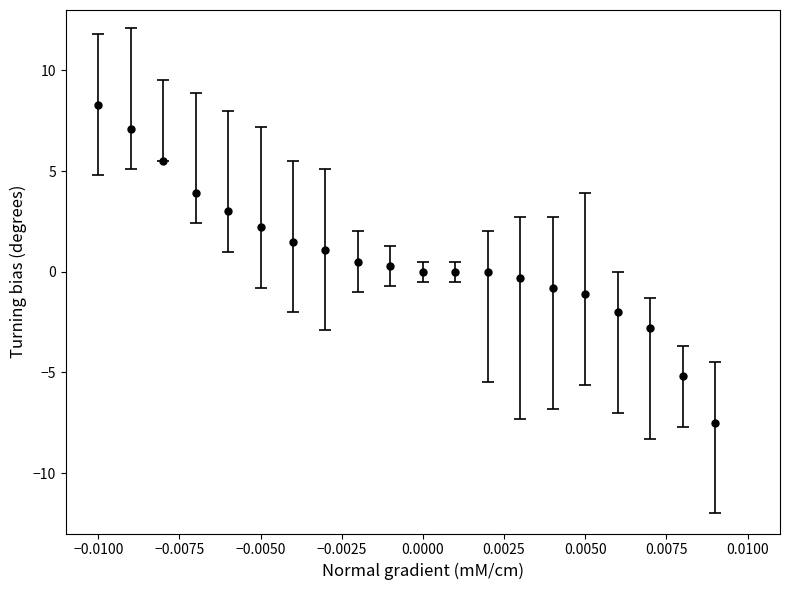

What is the value of the 8th point from the left?

1.1